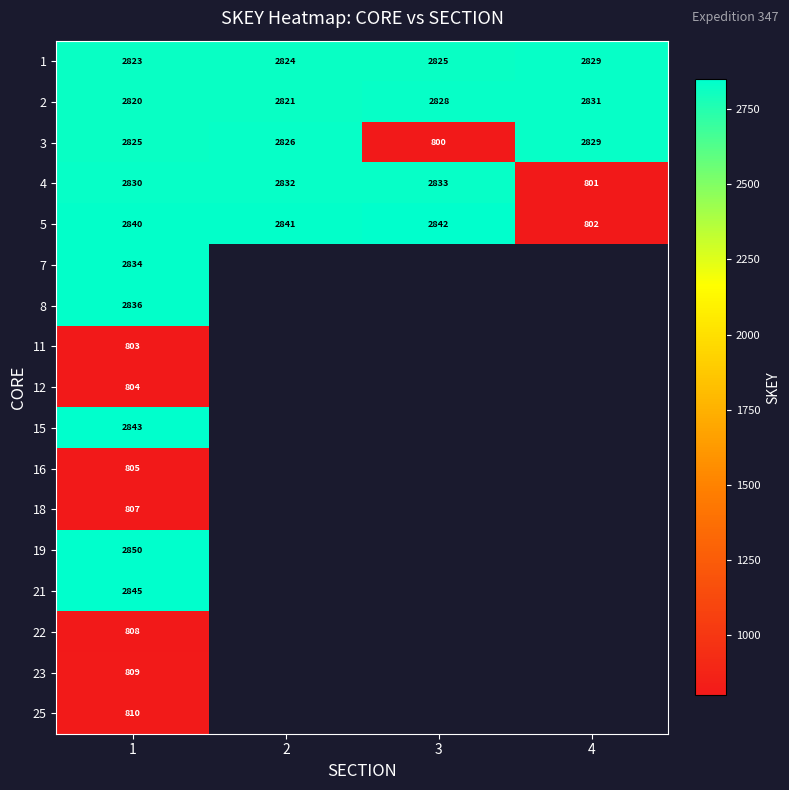

Which category has the lowest value in the 4 series?

4